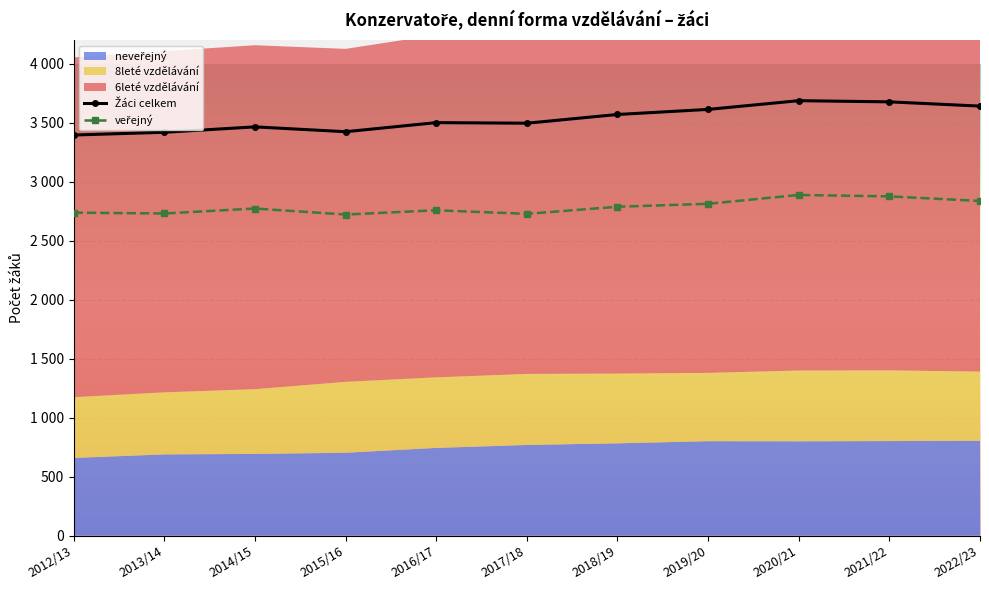

What is the difference between the second highest and minimum values in the 8leté vzdělávání series?

86